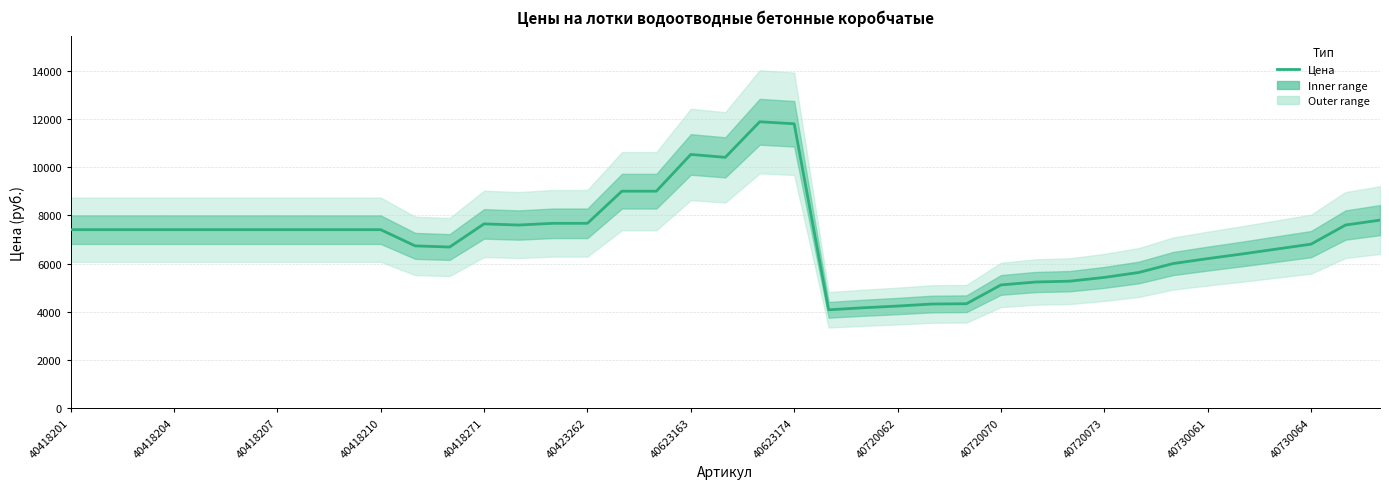

What is the average value?

7073